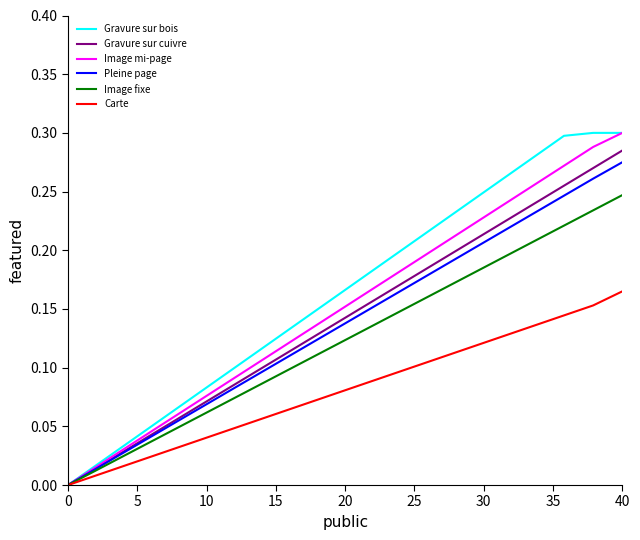

Does the chart have visible grid lines?

No